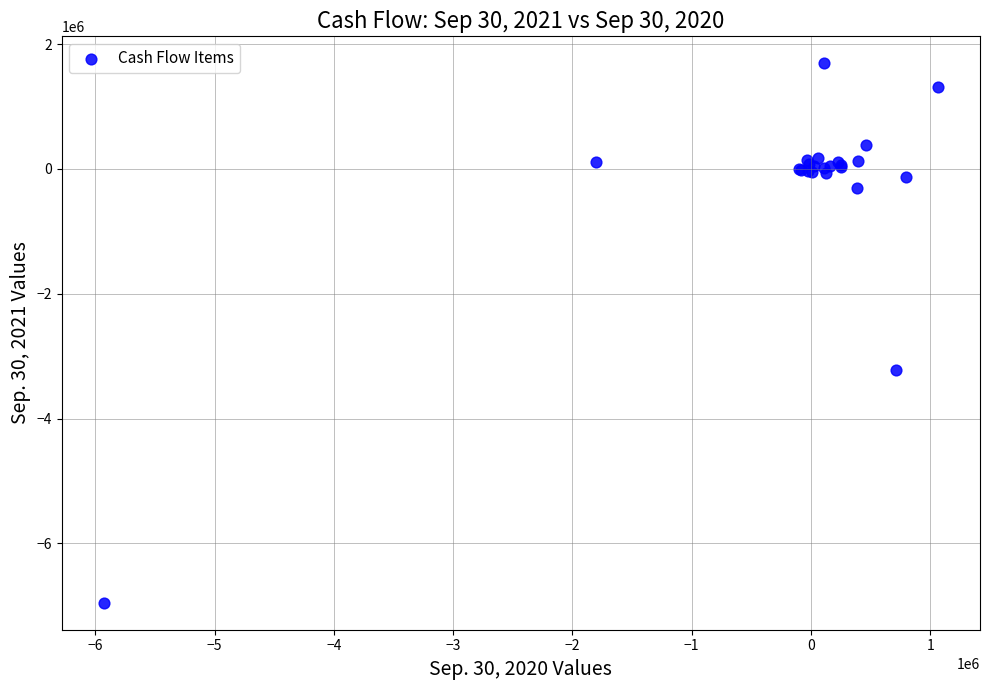

What Y value in the scatter plot is closest to -2629488?

-3216914